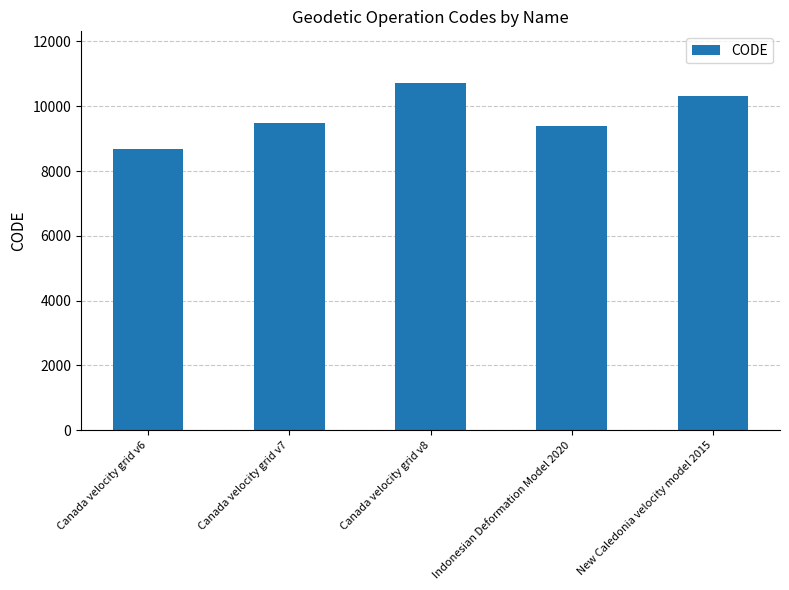

What is the change in value from Canada velocity grid v6 to New Caledonia velocity model 2015?

+1647